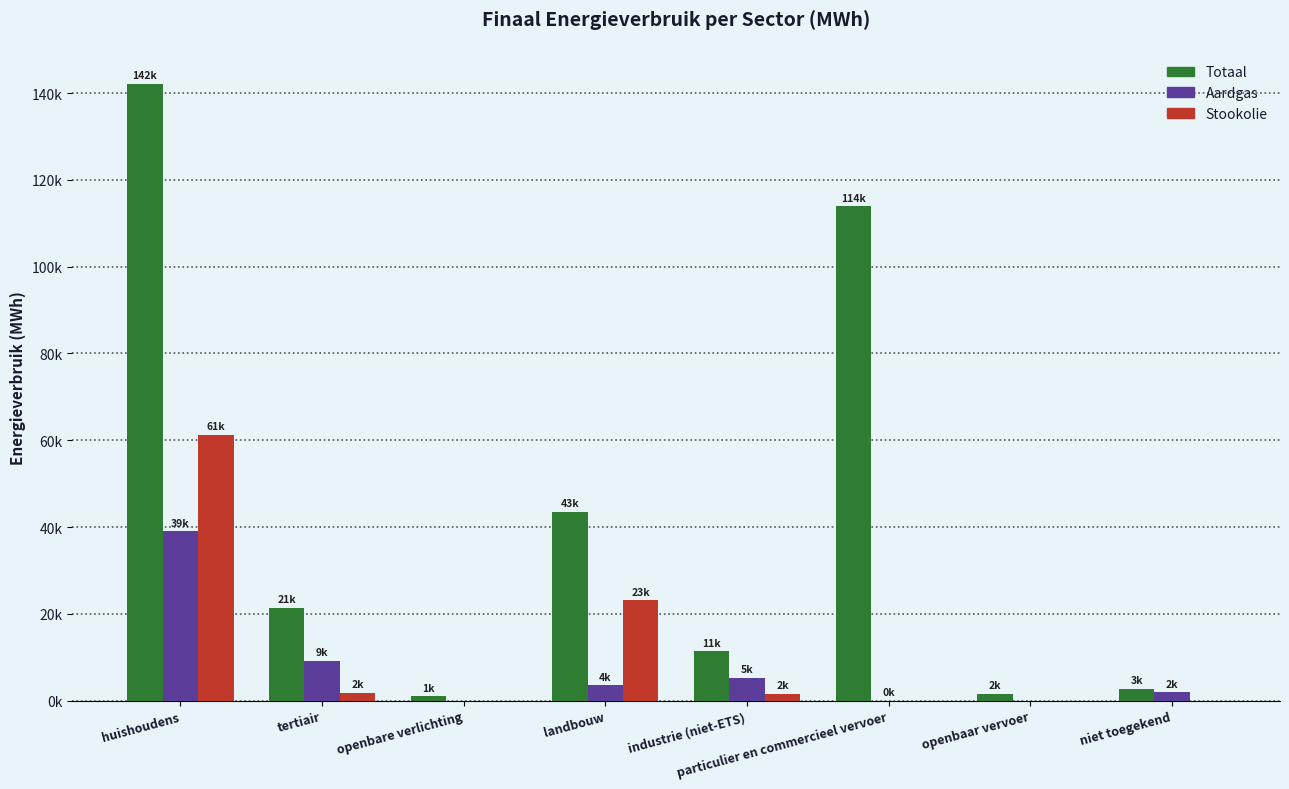

What is the difference between the maximum and minimum values in the Totaal series?

141126.7